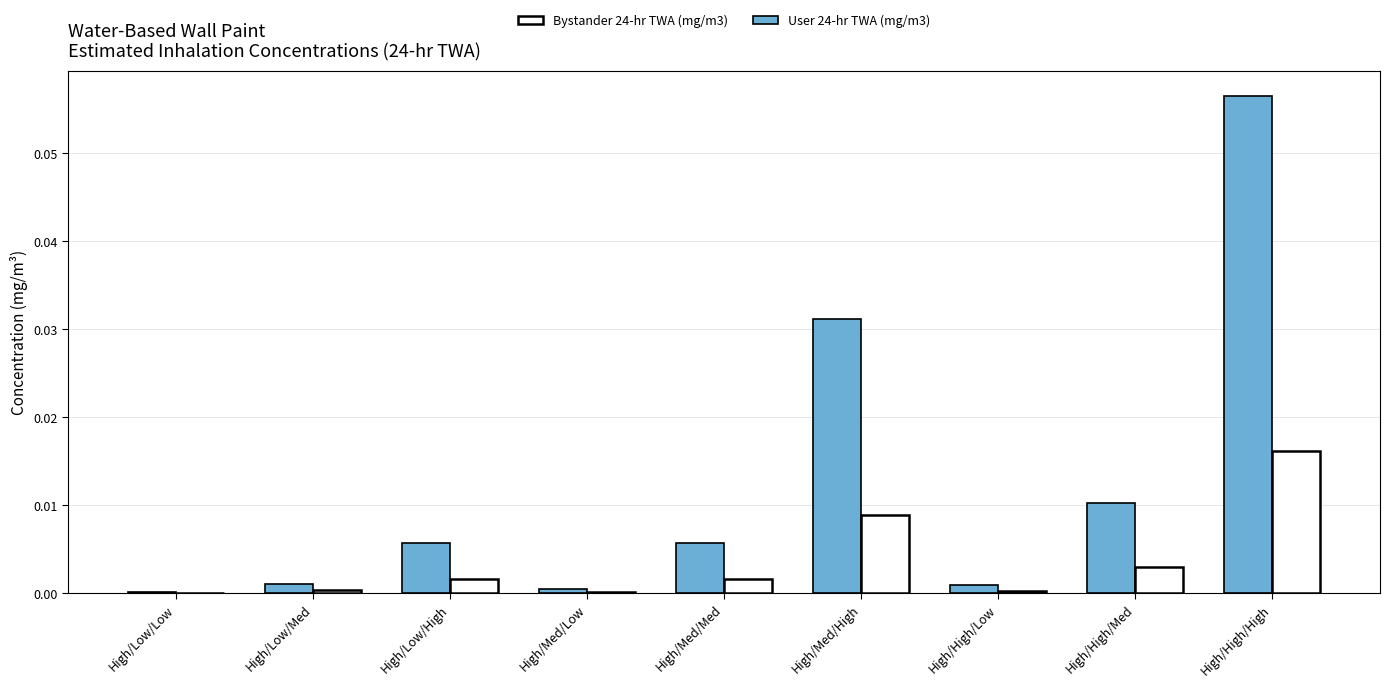

Is the value of User 24-hr TWA (mg/m3) at High/Med/Med greater than the value of Bystander 24-hr TWA (mg/m3) at High/High/High?

No